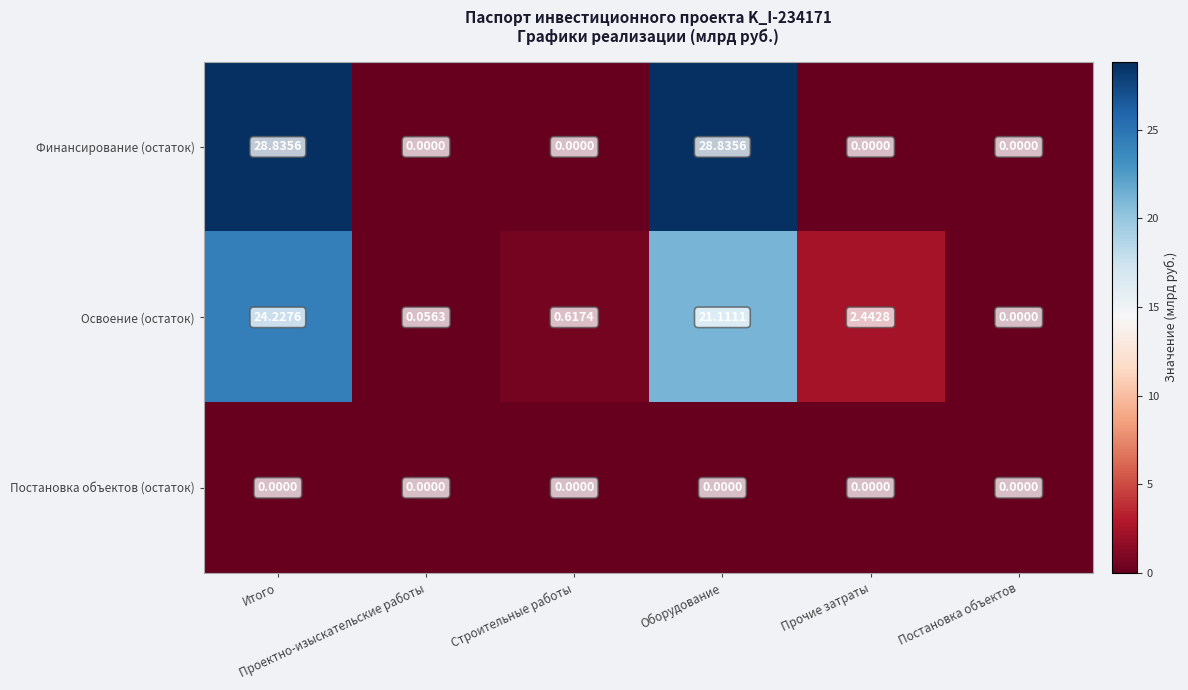

Which series has the widest spread of values?

Финансирование (остаток)